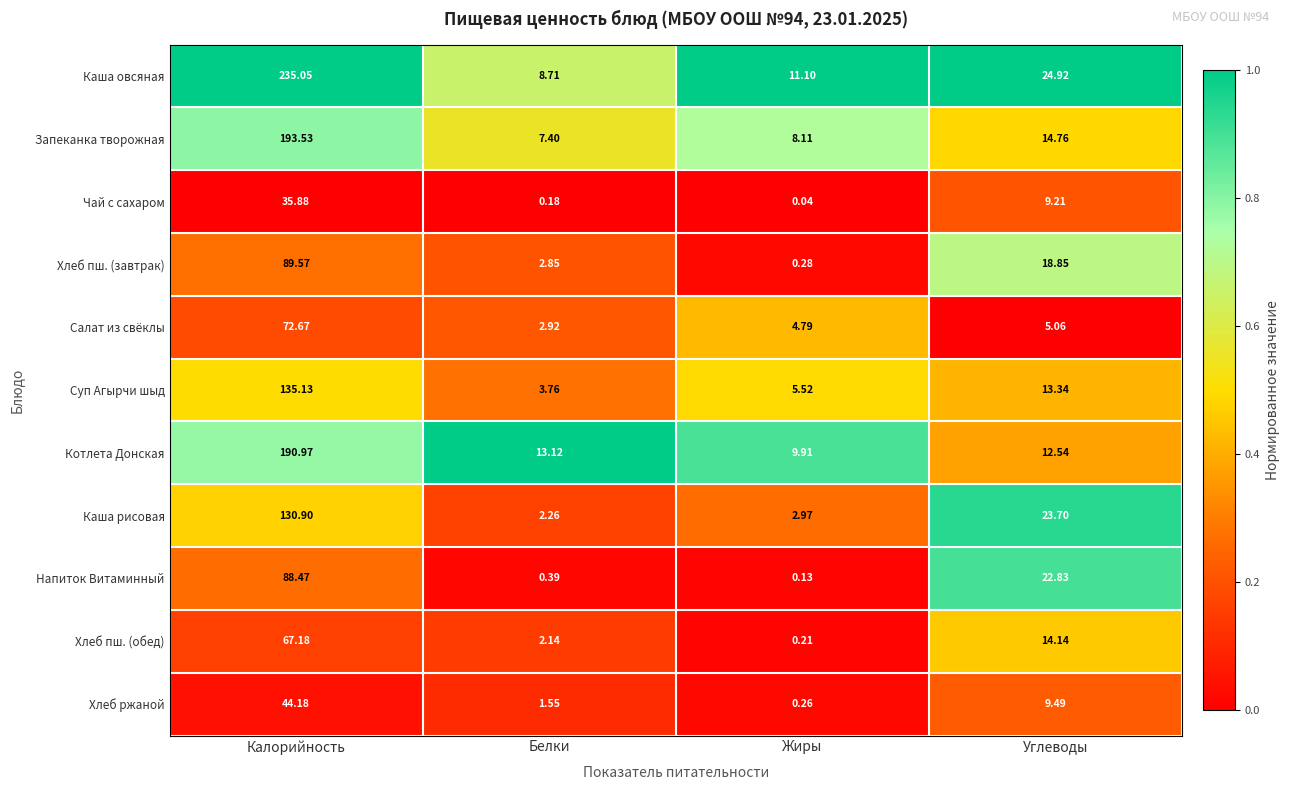

At how many categories does at least one series exceed 0?

4